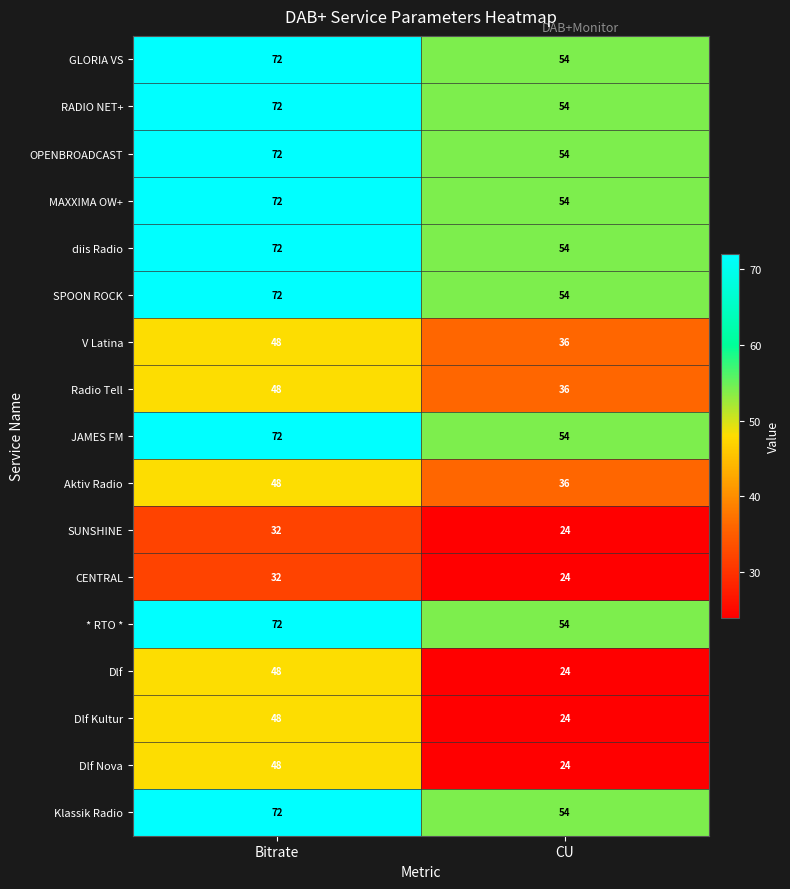

What is the average value of the GLORIA VS series?

63